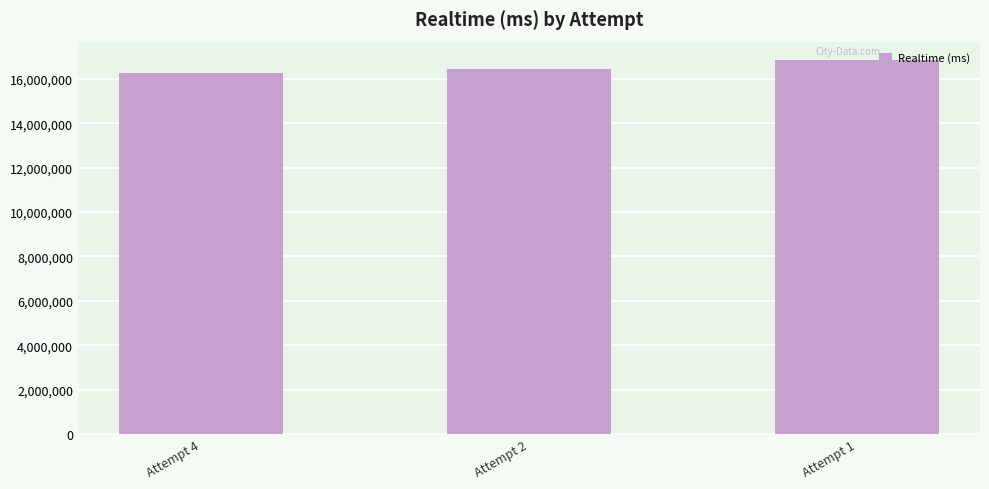

What is the change in value from Attempt 4 to Attempt 2?

+157458